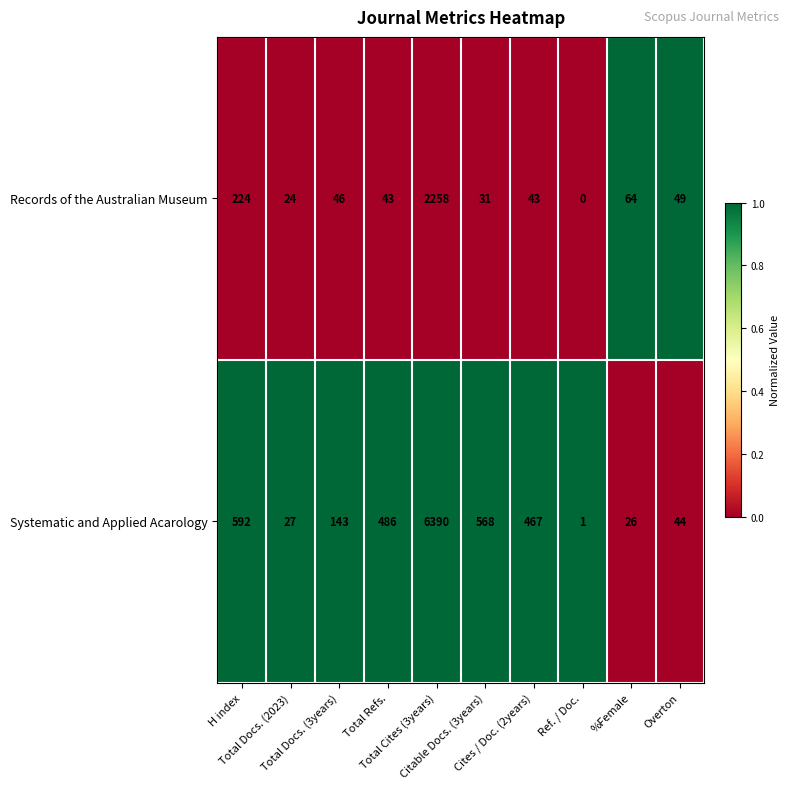

How many data points in Records of the Australian Museum are less than 46?

5